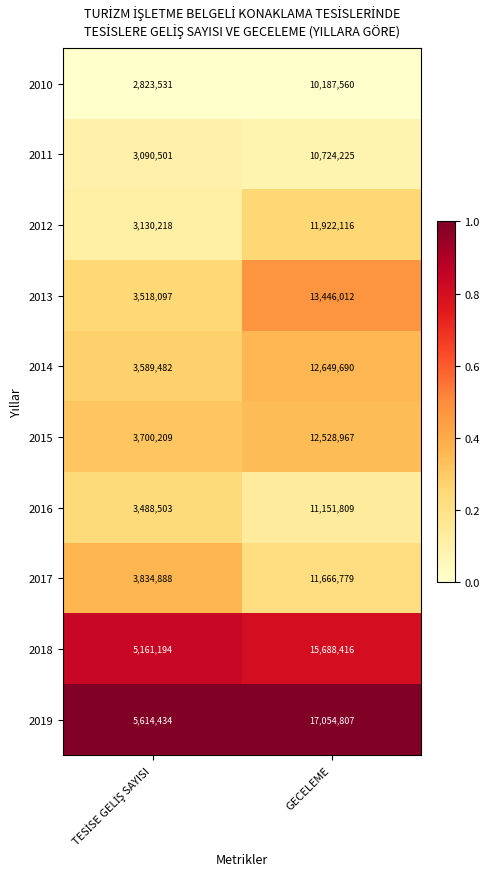

What is the difference between the maximum and minimum values in the 2018 series?

10527222